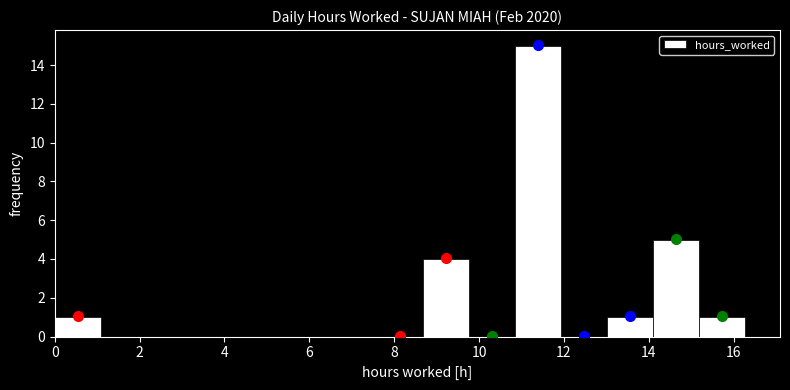

Reading left to right, transcribe this chart: for each bar, give the range it covers on the x-axis and its height. Neither the bar edges nor the heights are printed on the chart, so give them approximately, as read against the axes.

0.0 to 1.0: 1
1.0 to 2.2: 0
2.2 to 3.2: 0
3.2 to 4.4: 0
4.4 to 5.4: 0
5.4 to 6.6: 0
6.6 to 7.6: 0
7.6 to 8.6: 0
8.6 to 9.8: 4
9.8 to 10.8: 0
10.8 to 12.0: 15
12.0 to 13.0: 0
13.0 to 14.2: 1
14.2 to 15.2: 5
15.2 to 16.2: 1